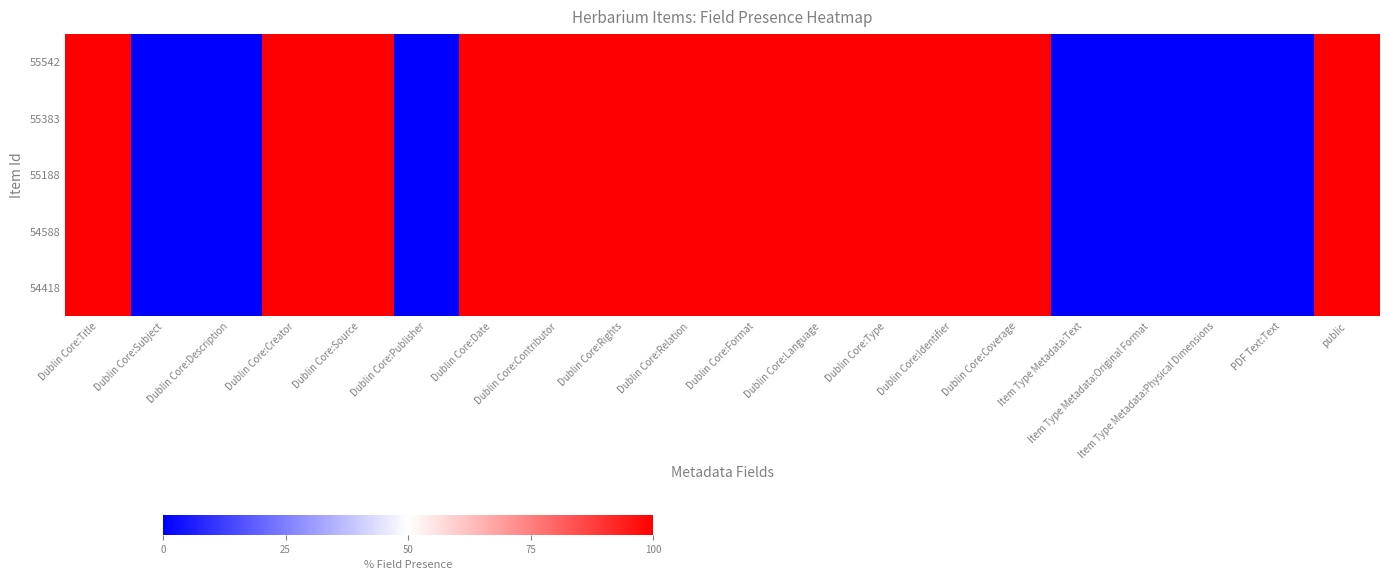

Reading right to left, list all the values displayed in this chart.

55542: public=1	PDF Text:Text=0	Item Type Metadata:Physical Dimensions=0	Item Type Metadata:Original Format=0	Item Type Metadata:Text=0	Dublin Core:Coverage=1	Dublin Core:Identifier=1	Dublin Core:Type=1	Dublin Core:Language=1	Dublin Core:Format=1	Dublin Core:Relation=1	Dublin Core:Rights=1	Dublin Core:Contributor=1	Dublin Core:Date=1	Dublin Core:Publisher=0	Dublin Core:Source=1	Dublin Core:Creator=1	Dublin Core:Description=0	Dublin Core:Subject=0	Dublin Core:Title=1
55383: public=1	PDF Text:Text=0	Item Type Metadata:Physical Dimensions=0	Item Type Metadata:Original Format=0	Item Type Metadata:Text=0	Dublin Core:Coverage=1	Dublin Core:Identifier=1	Dublin Core:Type=1	Dublin Core:Language=1	Dublin Core:Format=1	Dublin Core:Relation=1	Dublin Core:Rights=1	Dublin Core:Contributor=1	Dublin Core:Date=1	Dublin Core:Publisher=0	Dublin Core:Source=1	Dublin Core:Creator=1	Dublin Core:Description=0	Dublin Core:Subject=0	Dublin Core:Title=1
55188: public=1	PDF Text:Text=0	Item Type Metadata:Physical Dimensions=0	Item Type Metadata:Original Format=0	Item Type Metadata:Text=0	Dublin Core:Coverage=1	Dublin Core:Identifier=1	Dublin Core:Type=1	Dublin Core:Language=1	Dublin Core:Format=1	Dublin Core:Relation=1	Dublin Core:Rights=1	Dublin Core:Contributor=1	Dublin Core:Date=1	Dublin Core:Publisher=0	Dublin Core:Source=1	Dublin Core:Creator=1	Dublin Core:Description=0	Dublin Core:Subject=0	Dublin Core:Title=1
54588: public=1	PDF Text:Text=0	Item Type Metadata:Physical Dimensions=0	Item Type Metadata:Original Format=0	Item Type Metadata:Text=0	Dublin Core:Coverage=1	Dublin Core:Identifier=1	Dublin Core:Type=1	Dublin Core:Language=1	Dublin Core:Format=1	Dublin Core:Relation=1	Dublin Core:Rights=1	Dublin Core:Contributor=1	Dublin Core:Date=1	Dublin Core:Publisher=0	Dublin Core:Source=1	Dublin Core:Creator=1	Dublin Core:Description=0	Dublin Core:Subject=0	Dublin Core:Title=1
54418: public=1	PDF Text:Text=0	Item Type Metadata:Physical Dimensions=0	Item Type Metadata:Original Format=0	Item Type Metadata:Text=0	Dublin Core:Coverage=1	Dublin Core:Identifier=1	Dublin Core:Type=1	Dublin Core:Language=1	Dublin Core:Format=1	Dublin Core:Relation=1	Dublin Core:Rights=1	Dublin Core:Contributor=1	Dublin Core:Date=1	Dublin Core:Publisher=0	Dublin Core:Source=1	Dublin Core:Creator=1	Dublin Core:Description=0	Dublin Core:Subject=0	Dublin Core:Title=1